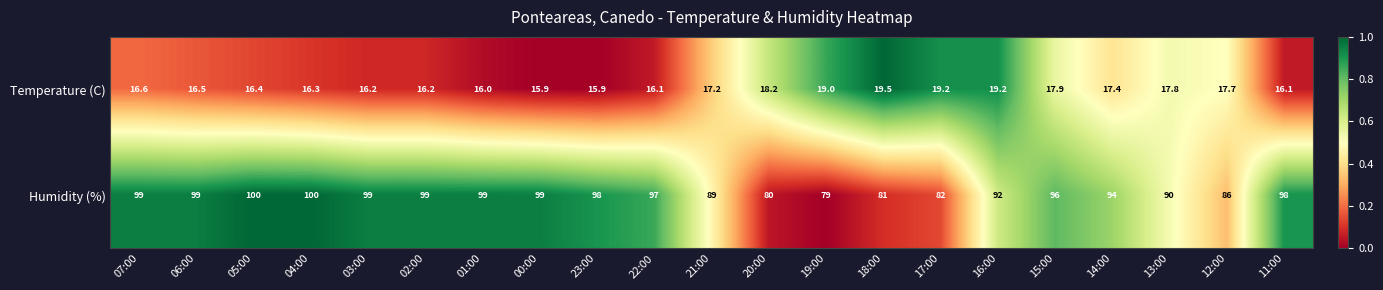

Which series has the widest spread of values?

Humidity (%)